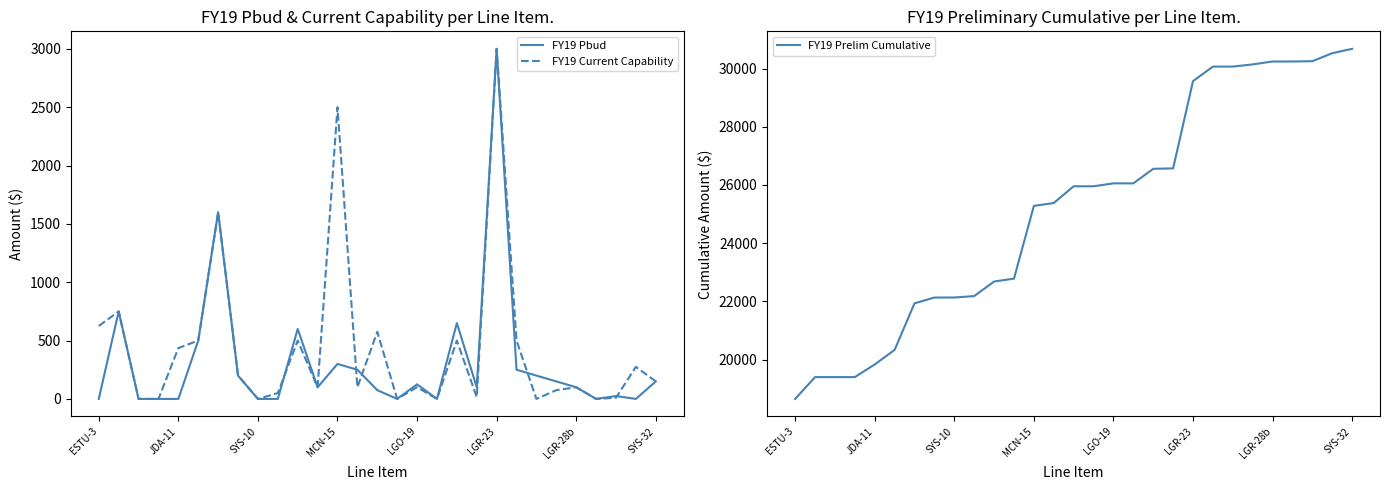

Where is FY19 Prelim Cumulative nearest to the value 24663?

MCN-15